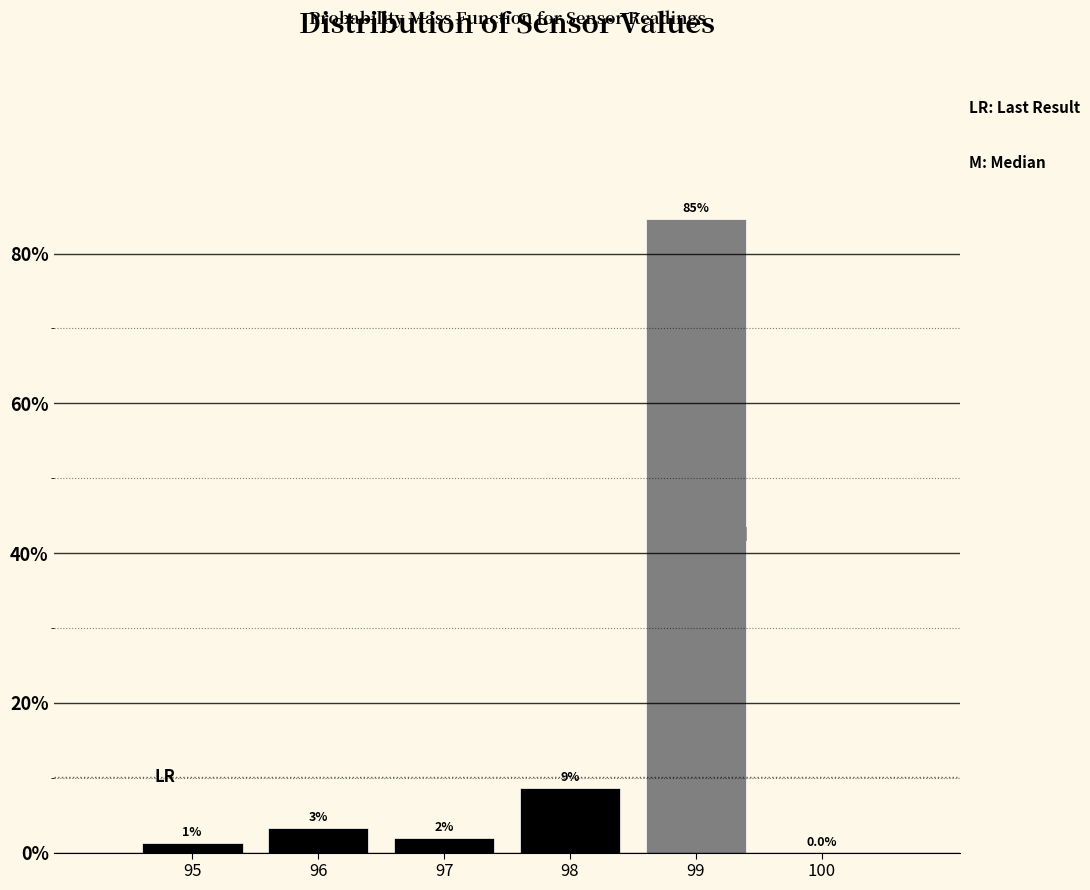

Which has a higher value, 100 or 97?

97